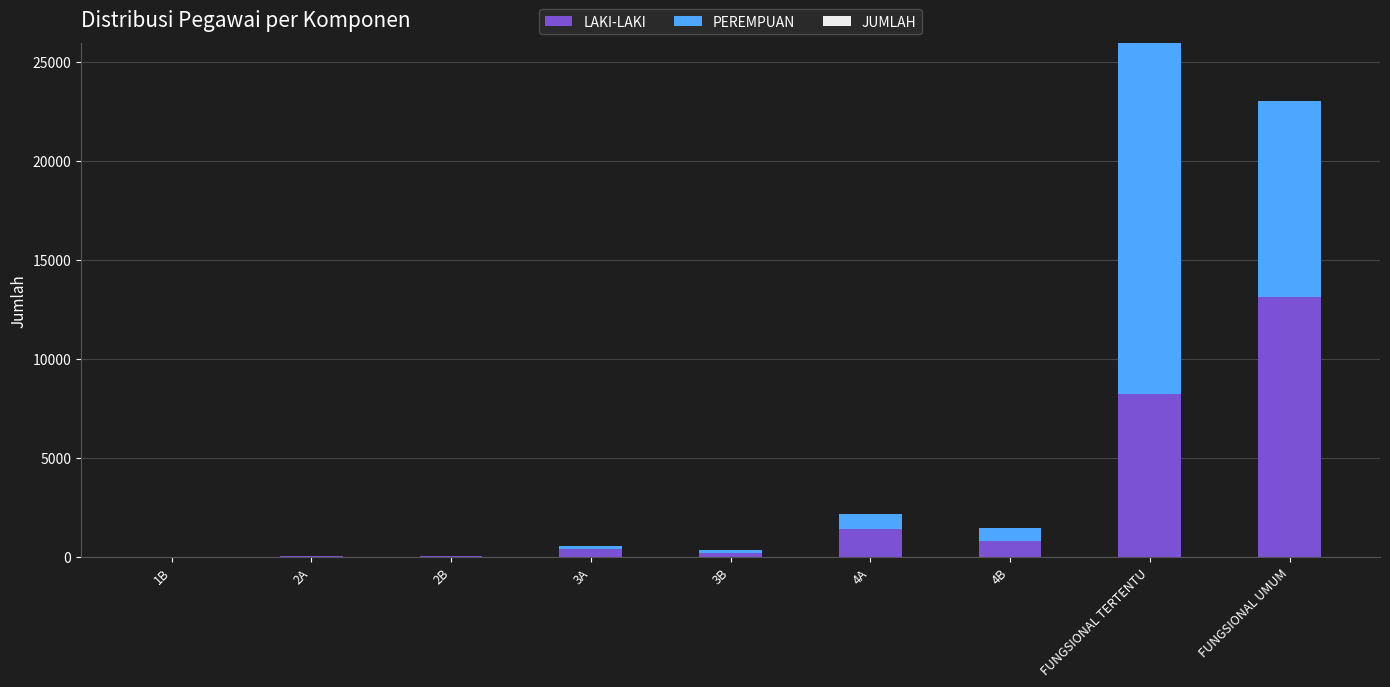

Read the LAKI-LAKI value at FUNGSIONAL TERTENTU.

8202